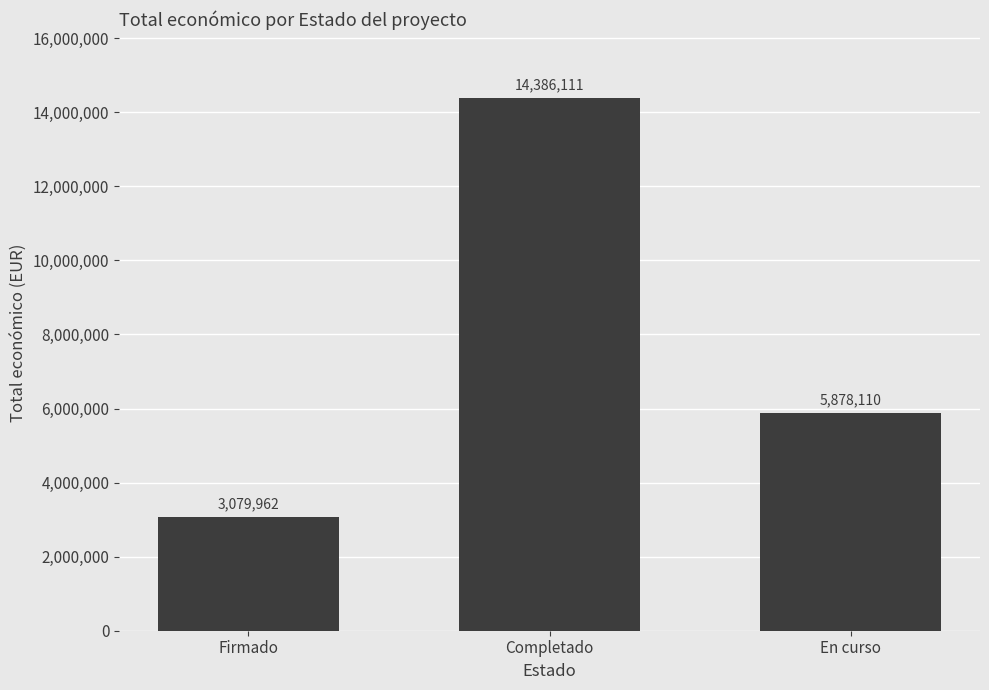

Are the bars grouped side by side (vs. stacked)?

No